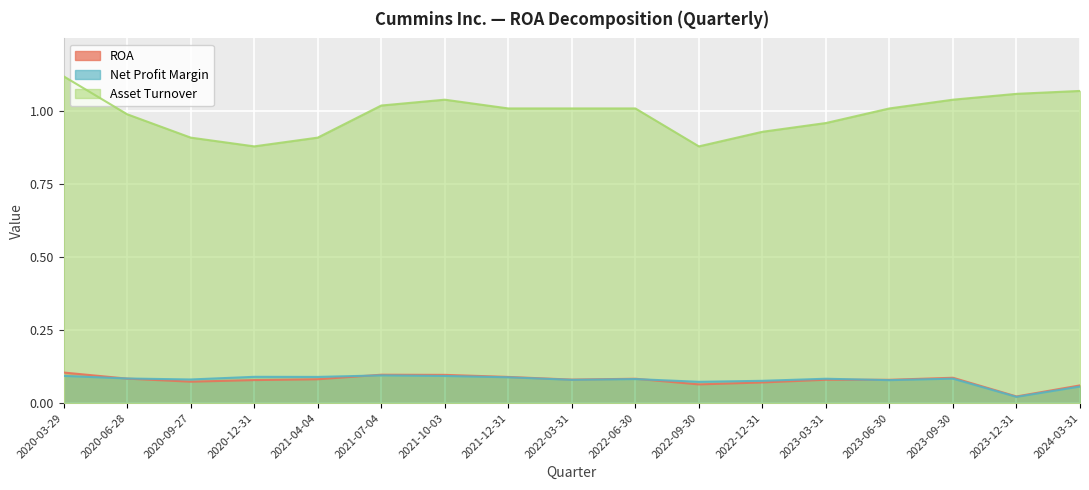

What is the maximum value for ROA?

0.1